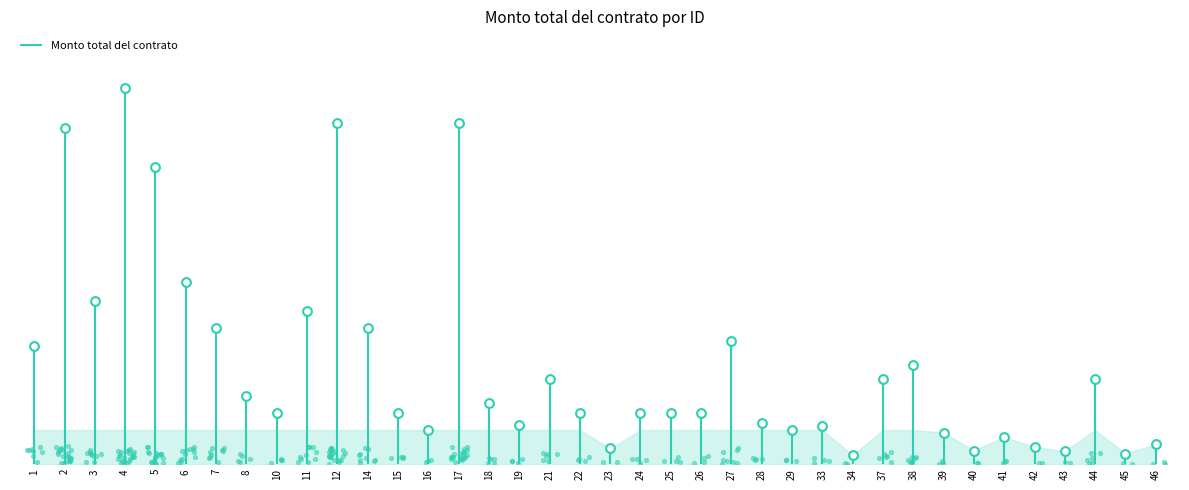

Between 25 and 10, which is larger?

25